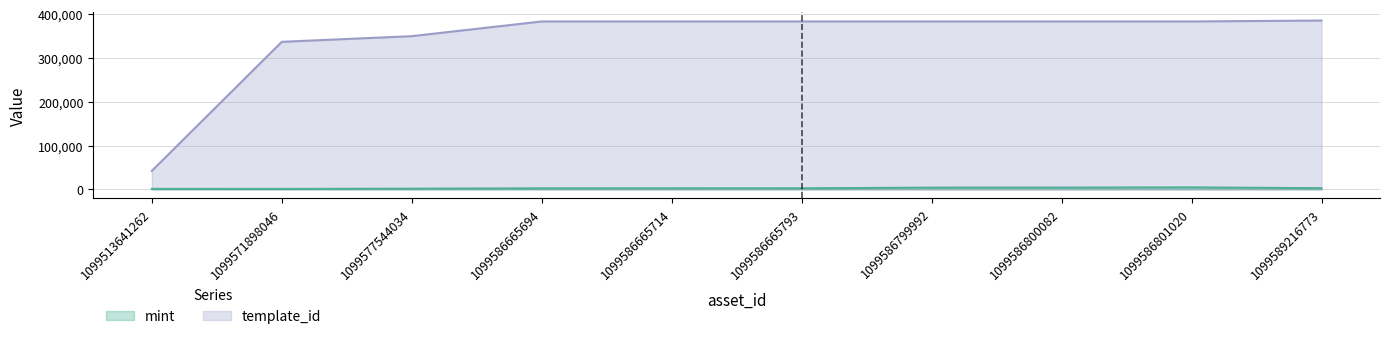

How many lines are shown in the chart?

2